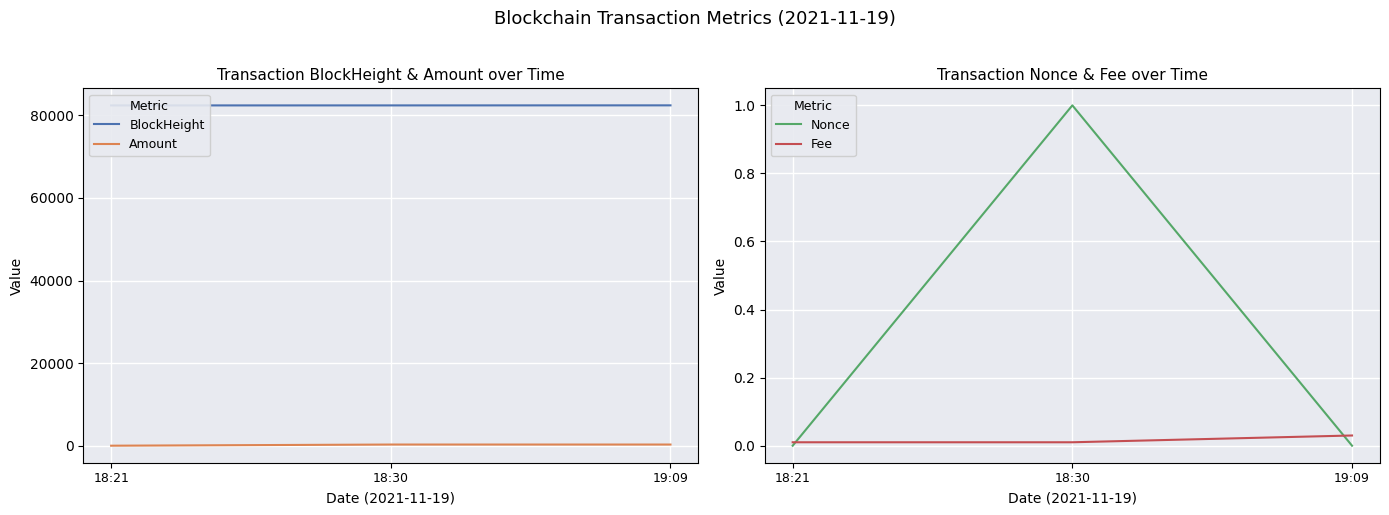

Which series has the largest range (max minus min)?

Amount